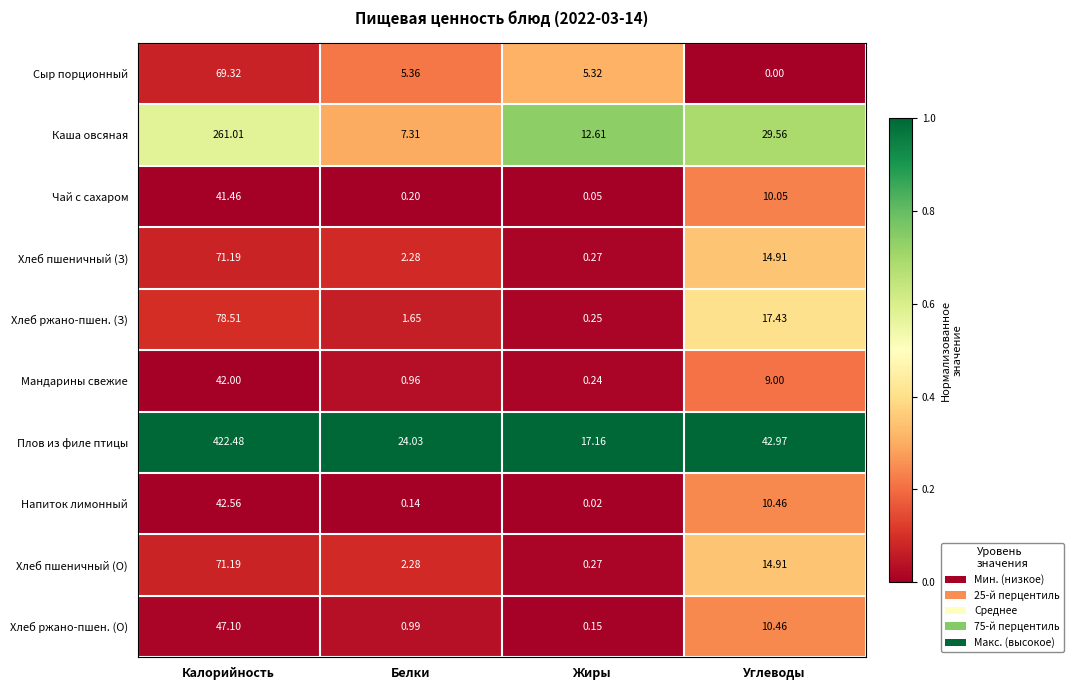

Where is Хлеб ржано-пшен. (З) nearest to the value 39?

Углеводы